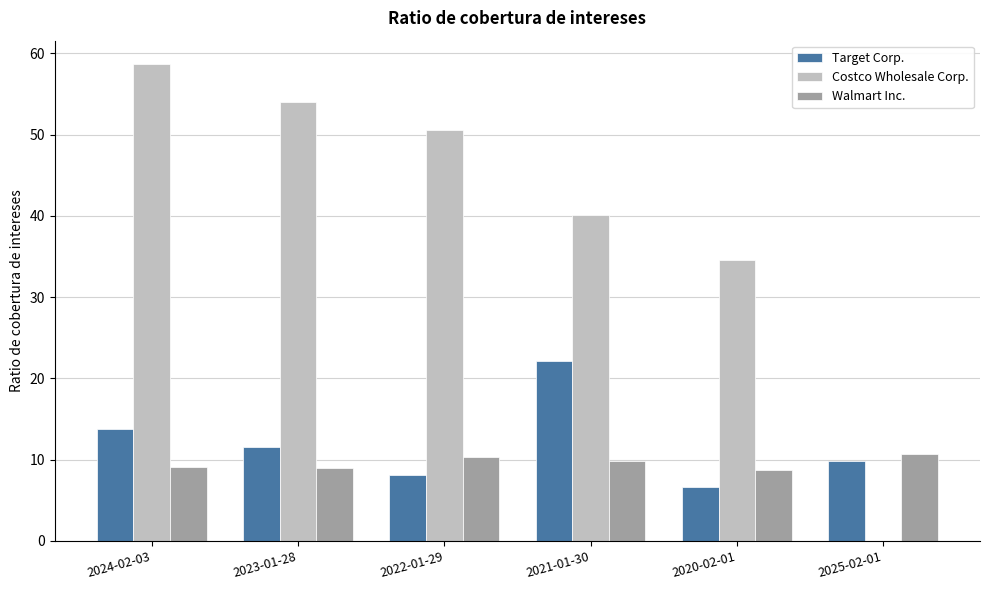

Between 2024-02-03 and 2021-01-30, which series saw the biggest shift?

Costco Wholesale Corp.